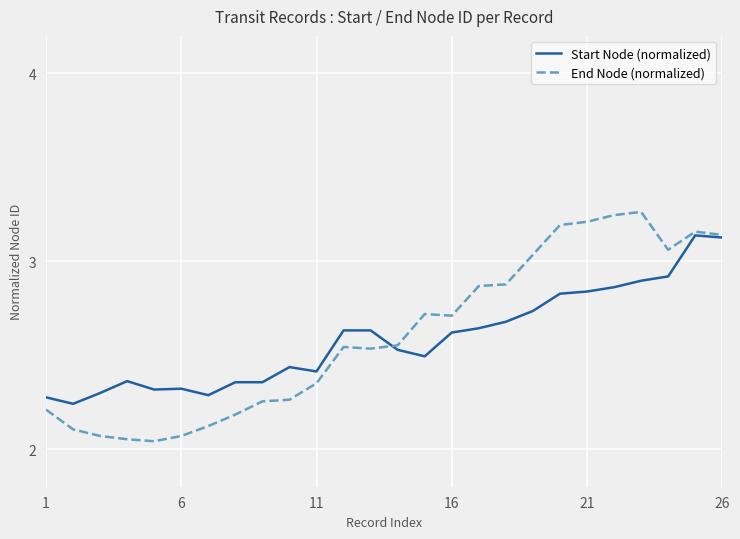

Which series has the widest spread of values?

End Node (normalized)